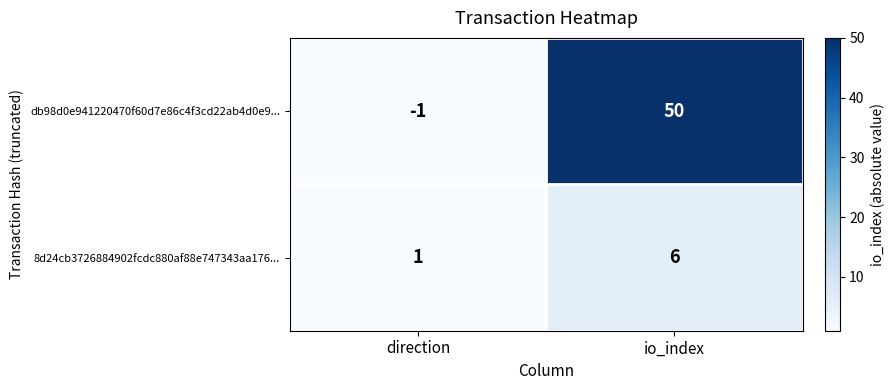

Rank the series at io_index from lowest to highest value.

8d24cb3726884902fcdc880af88e747343aa176..., db98d0e941220470f60d7e86c4f3cd22ab4d0e9...